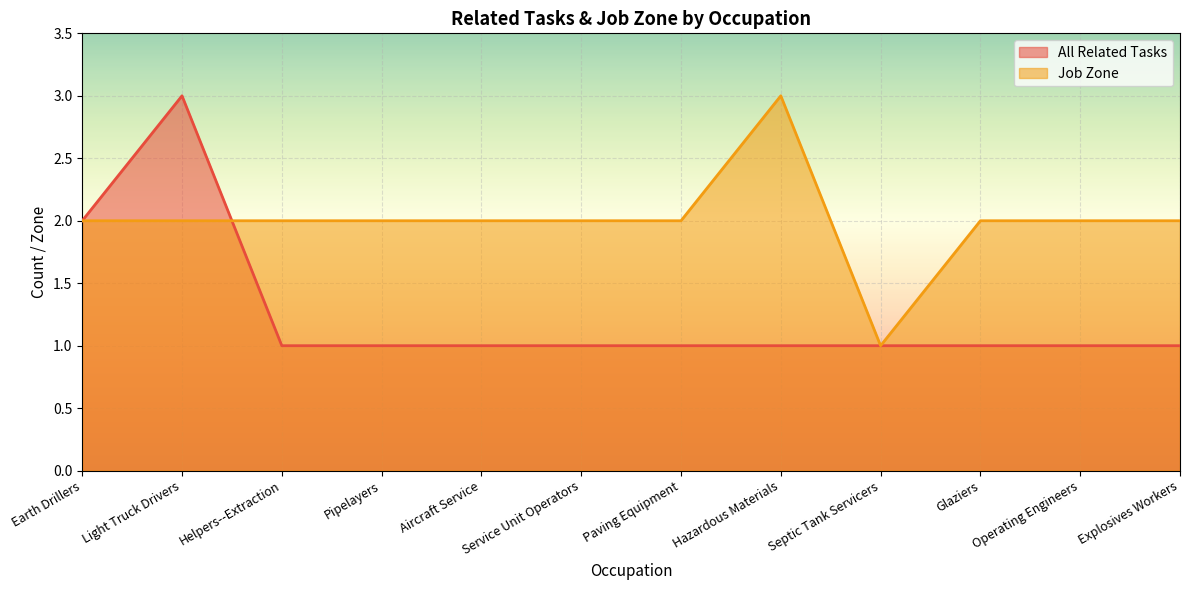

Count the Job Zone values in the range 2 to 3.

11